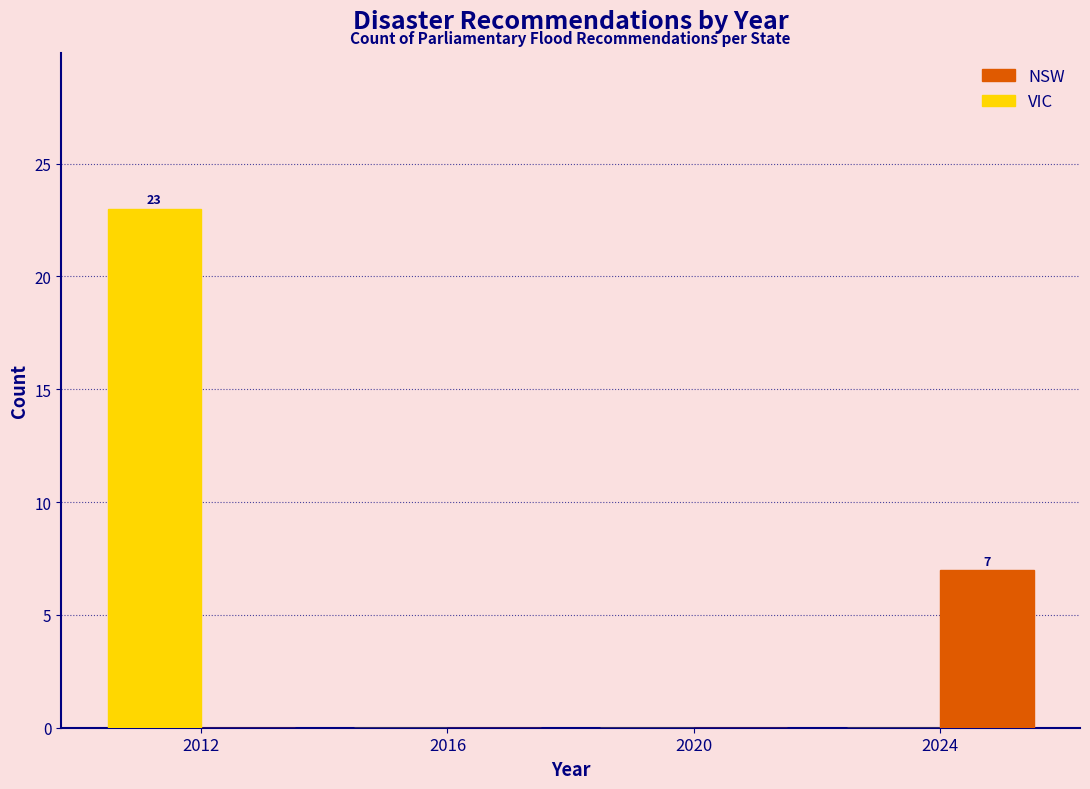

In the VIC series, which range on the x-axis has the tallest bar?

2010 to 2014